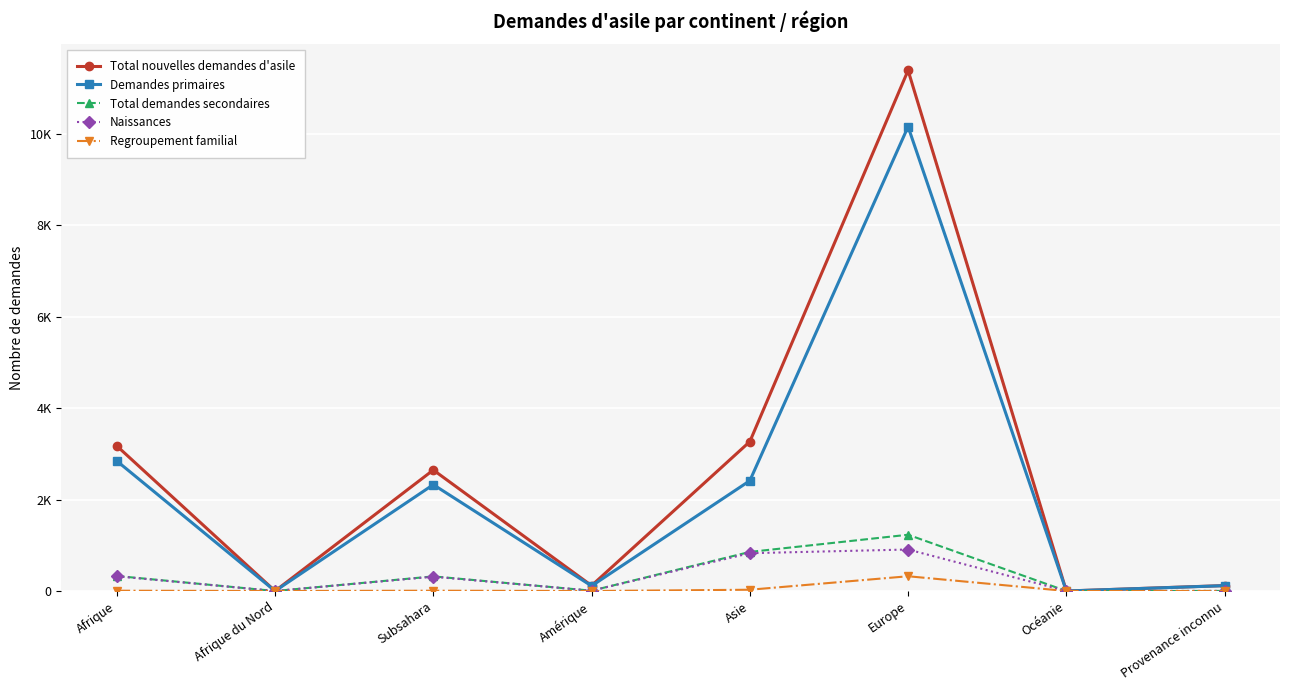

Is this an area chart (filled region under the line)?

No